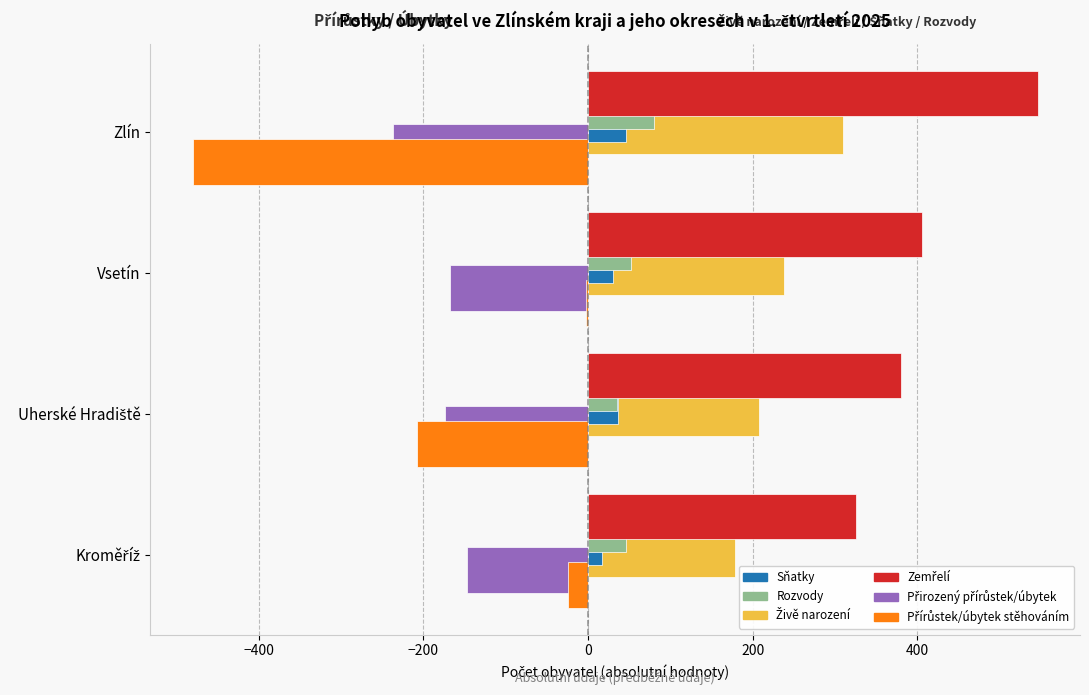

What is the sum of all Rozvody values?

213